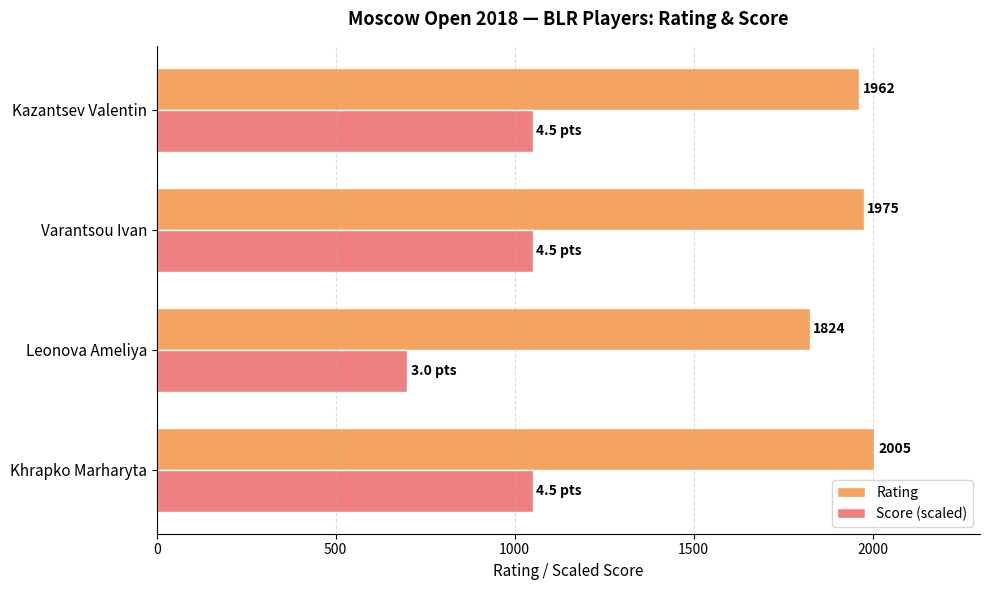

What is the sum of all Score (scaled) values?

3850